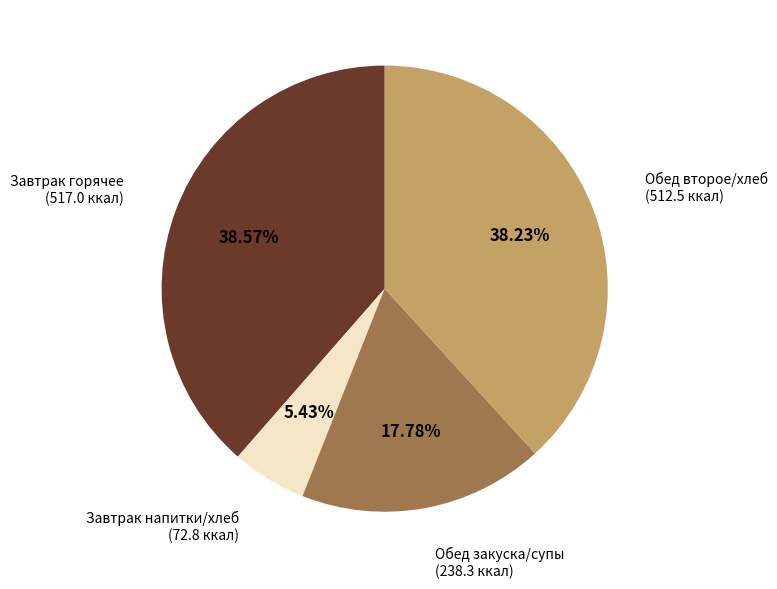

Is there a majority slice in this chart?

No